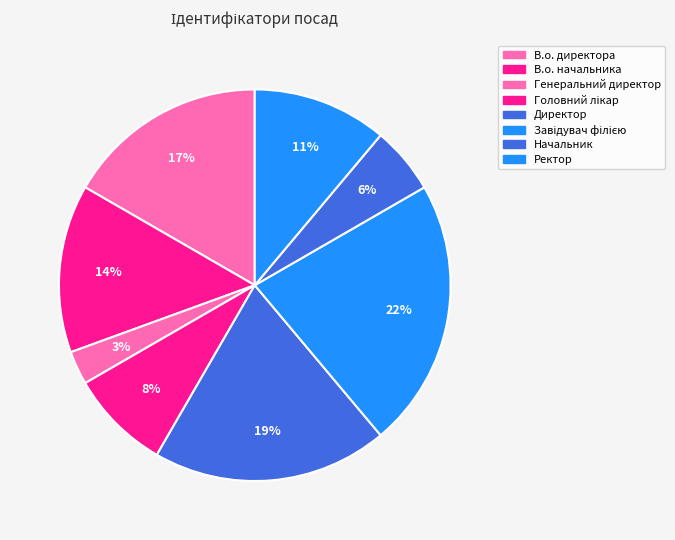

To the nearest percent, what is the combined percentage of Начальник and В.о. начальника?

19%